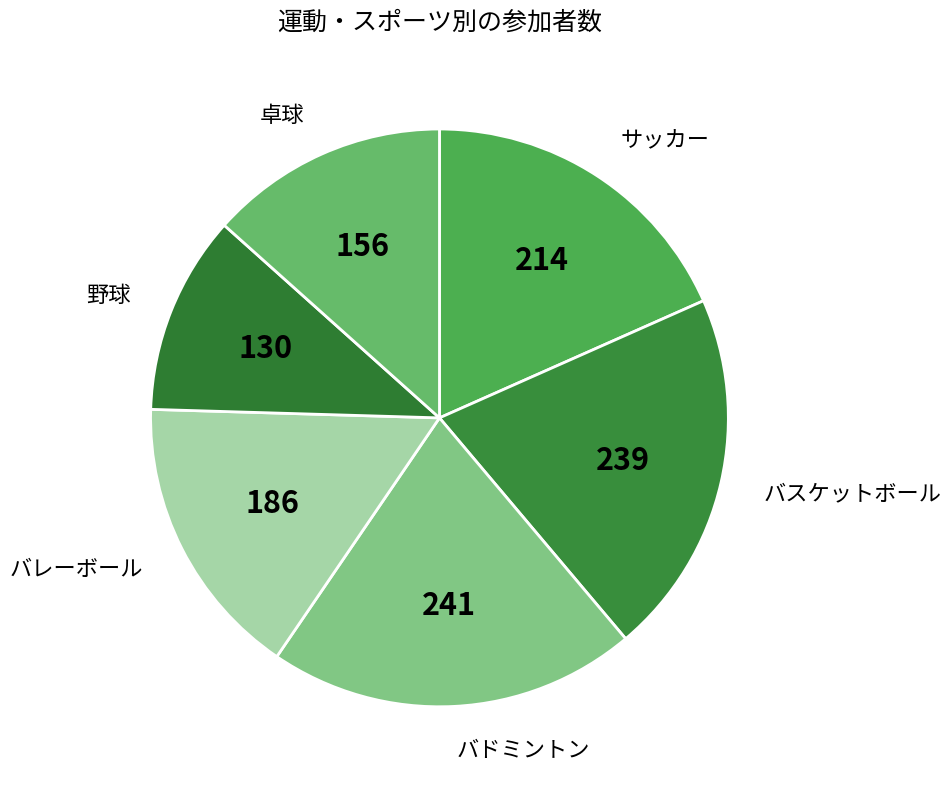

How many slices are in this pie chart?

6